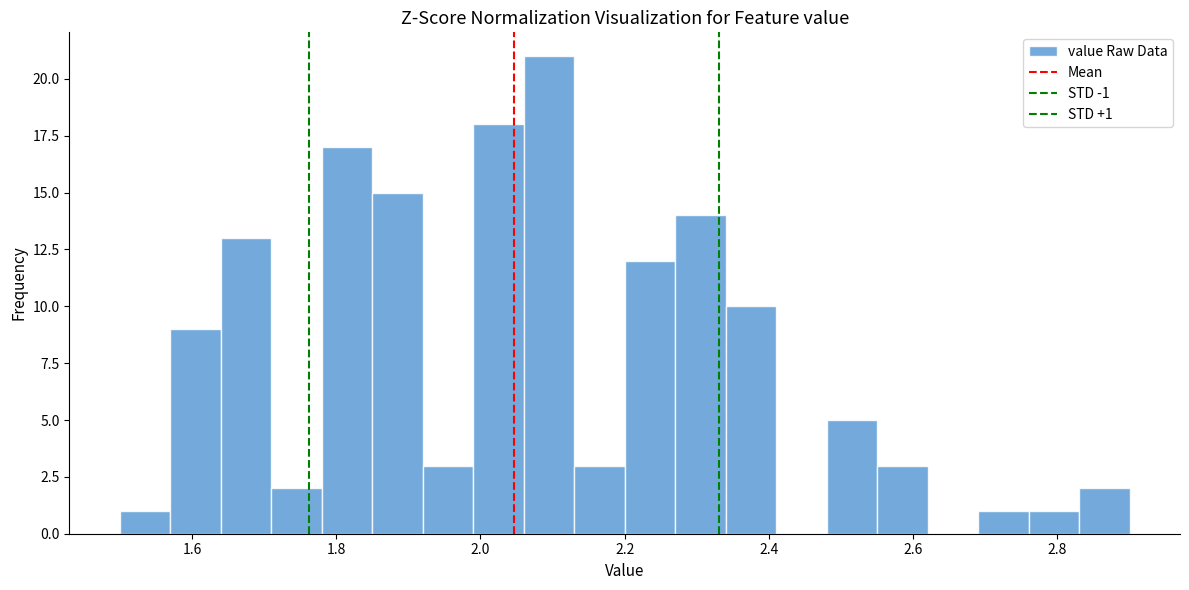

Read against the x-axis, roughly where is the centre of the tallest bar?

2.10